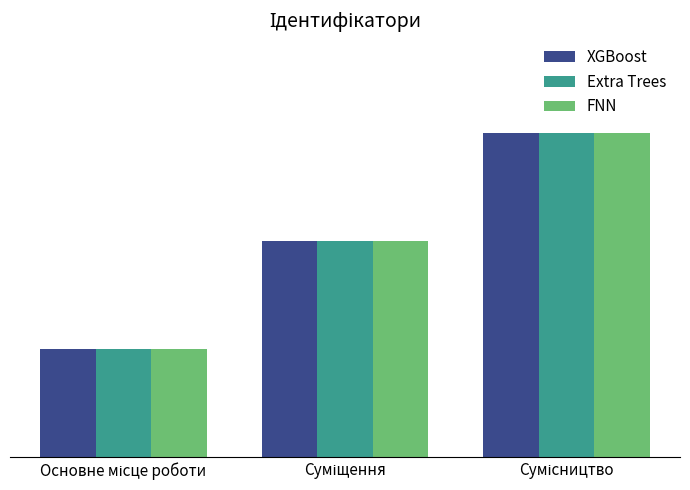

What are all the series names shown in the legend?

XGBoost, Extra Trees, FNN